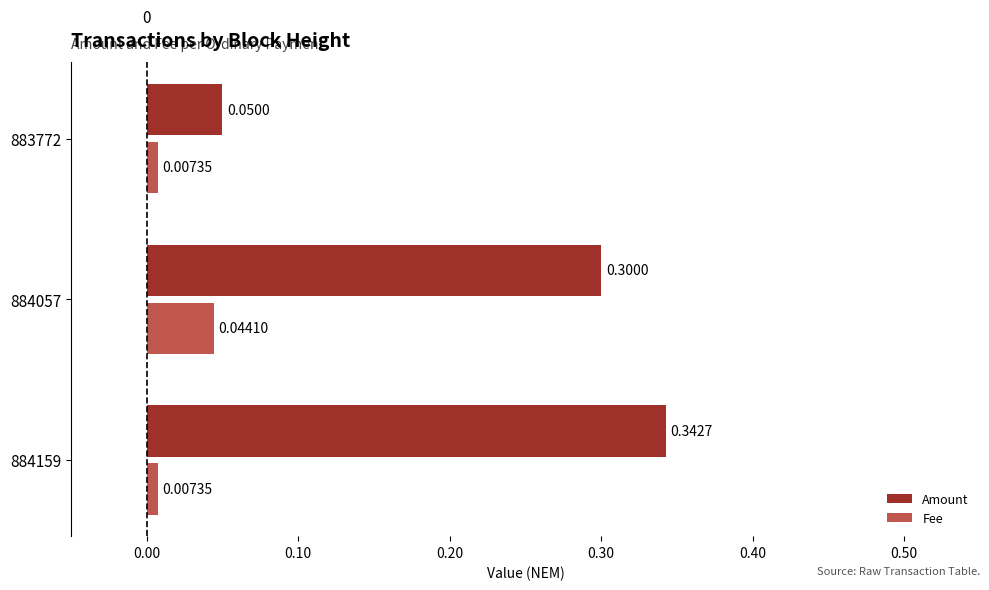

At how many categories does at least one series exceed 0?

3